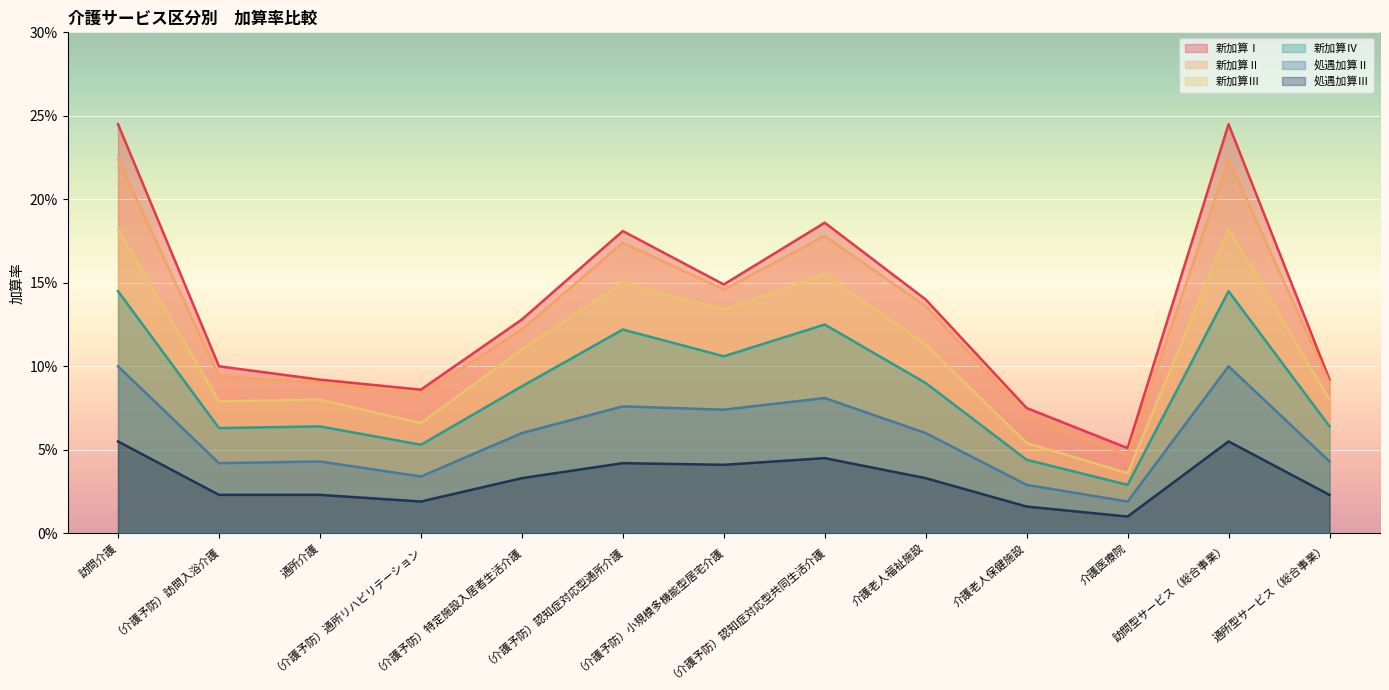

What is the label of the 4th point from the right?

介護老人保健施設